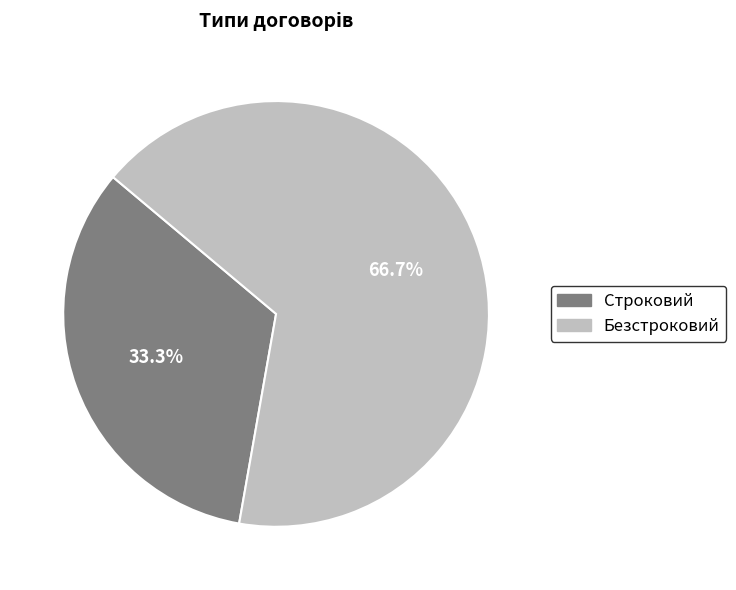

How much of the chart is everything except Безстроковий?

33.3%